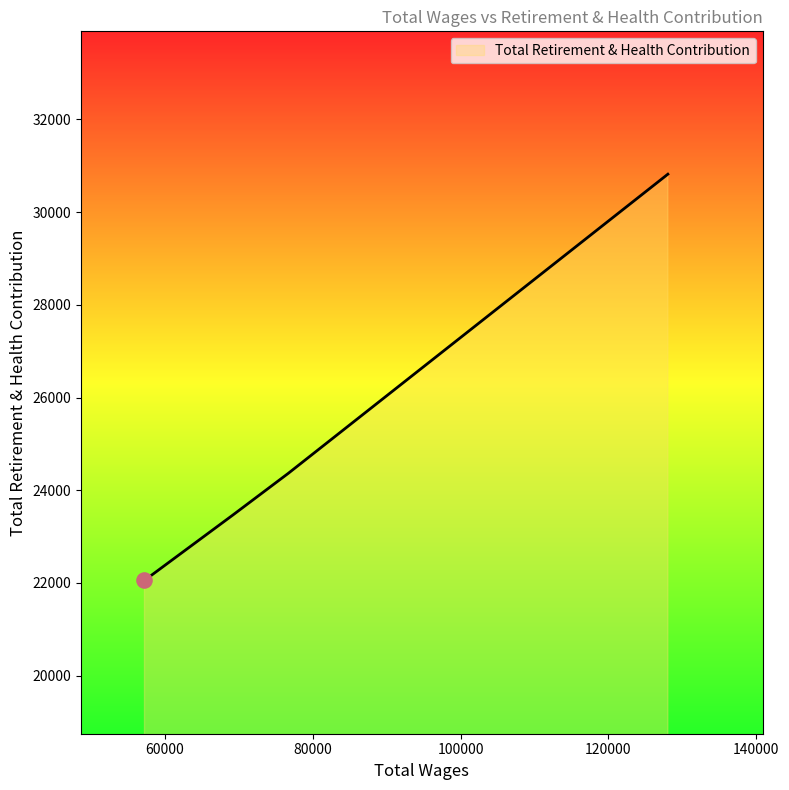

True or false: the data has more than 1 interior local peaks.

False